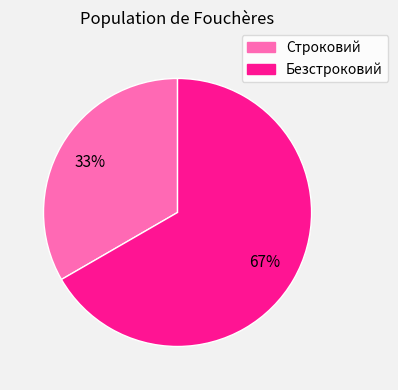

To the nearest percent, what percentage of the pie is Строковий?

33%